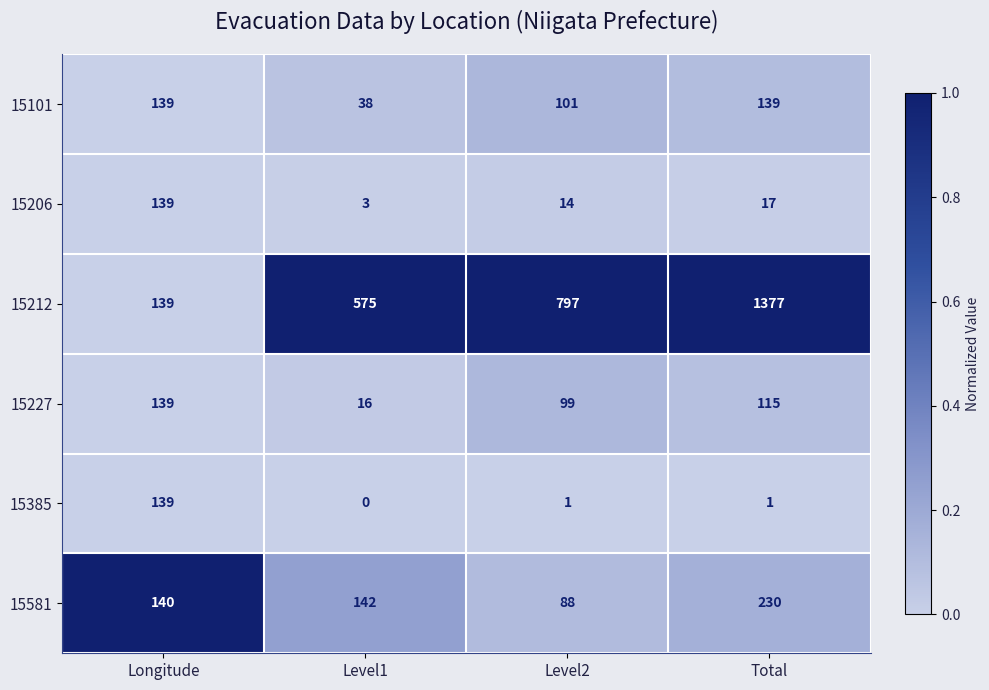

Rank the series at Total from lowest to highest value.

15385, 15206, 15227, 15101, 15581, 15212